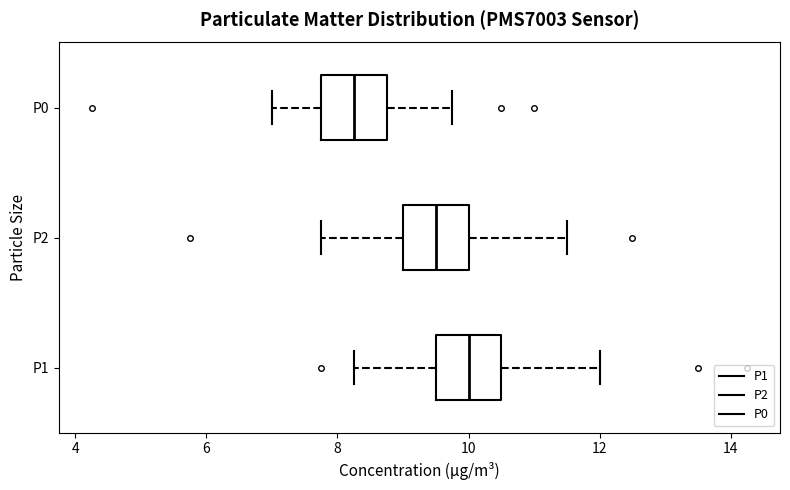

Which box's median line is the furthest to the left?

P0